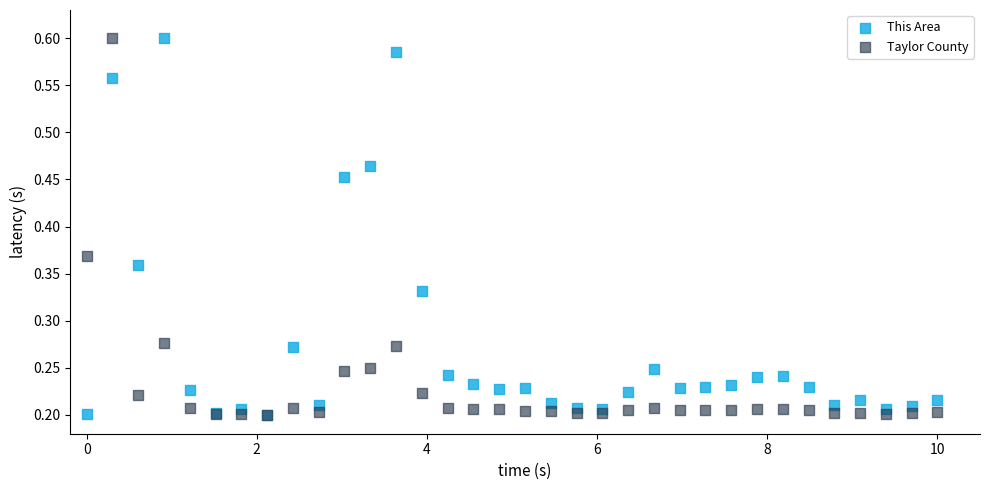

What are all the series names shown in the legend?

This Area, Taylor County